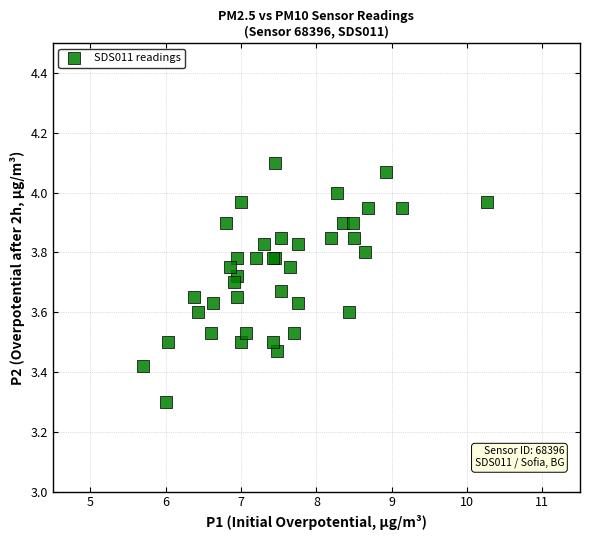

What Y value in the scatter plot is closest to 3?

3.3